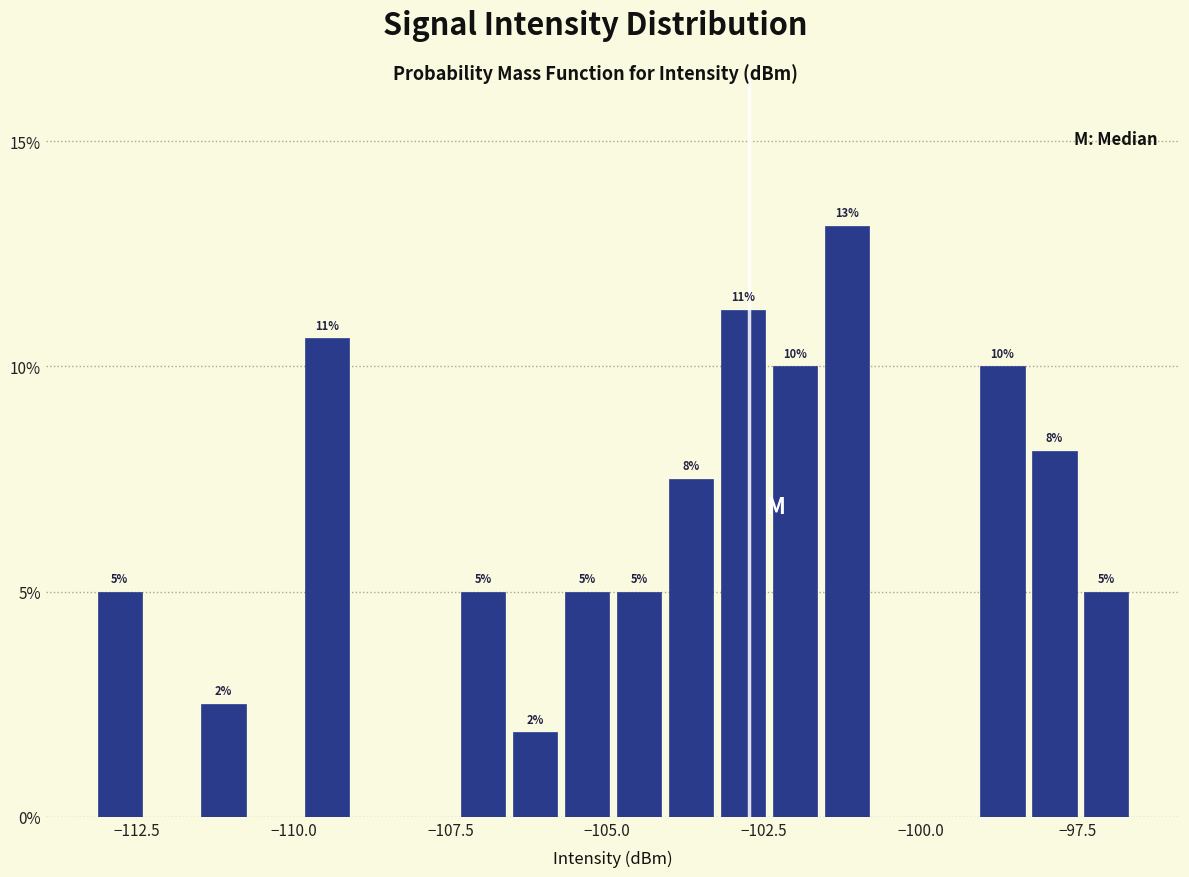

Around what value on the x-axis is the tallest bar? Give the approximate position of its centre, as read against the axis.

-101.0